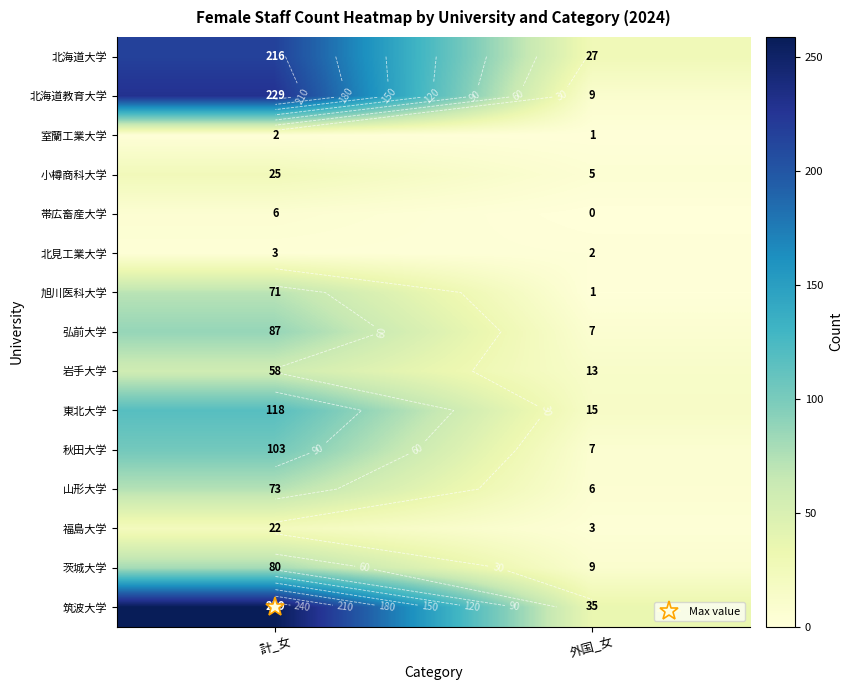

At which category does the chart reach its peak across all series?

計_女